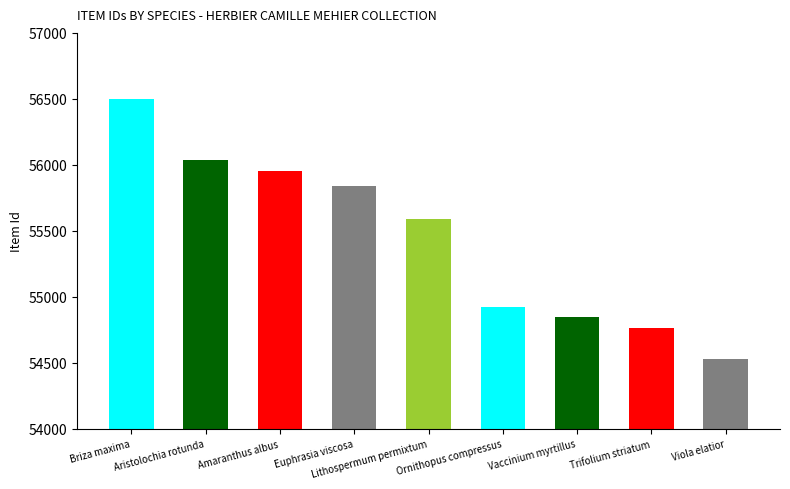

Reading left to right, extract all data points from this chart.

56499	56036	55953	55838	55592	54923	54850	54764	54529